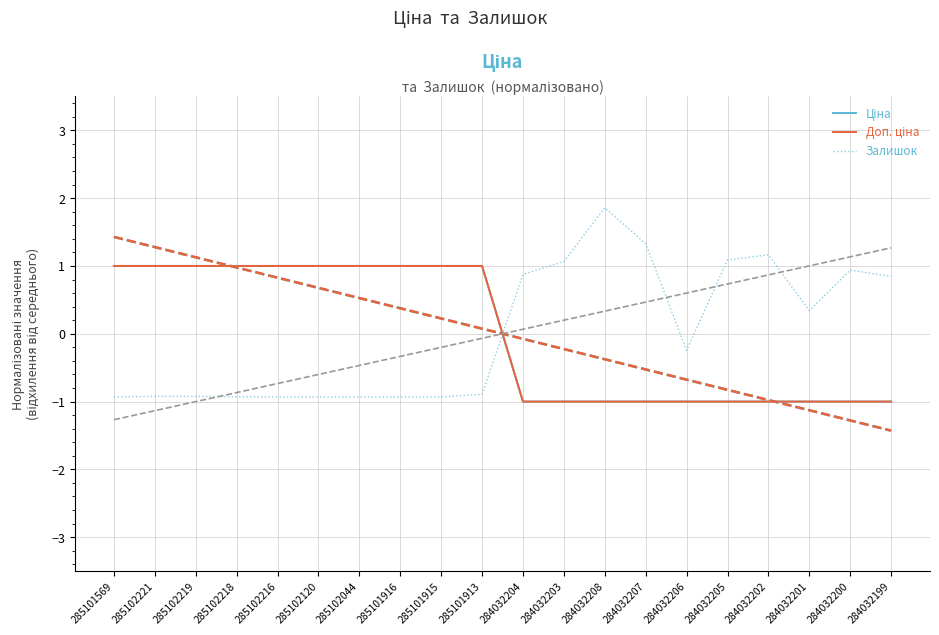

Is the value of Ціна at 285101569 greater than the value of Залишок at 284032204?

Yes